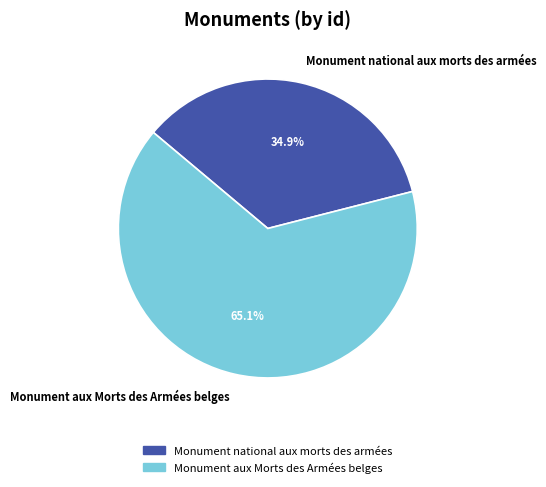

What percentage is NOT represented by Monument national aux morts des armées?

65.1%